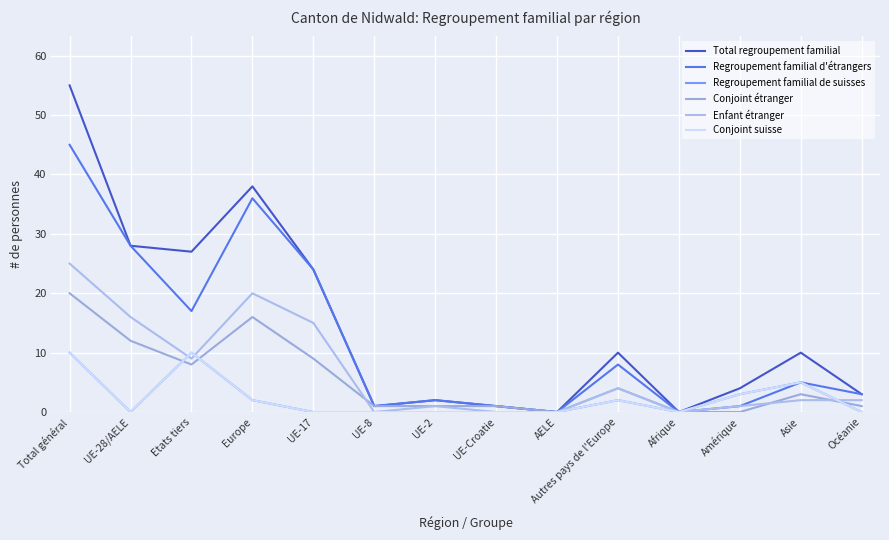

Does the chart display data point markers on the line(s)?

No